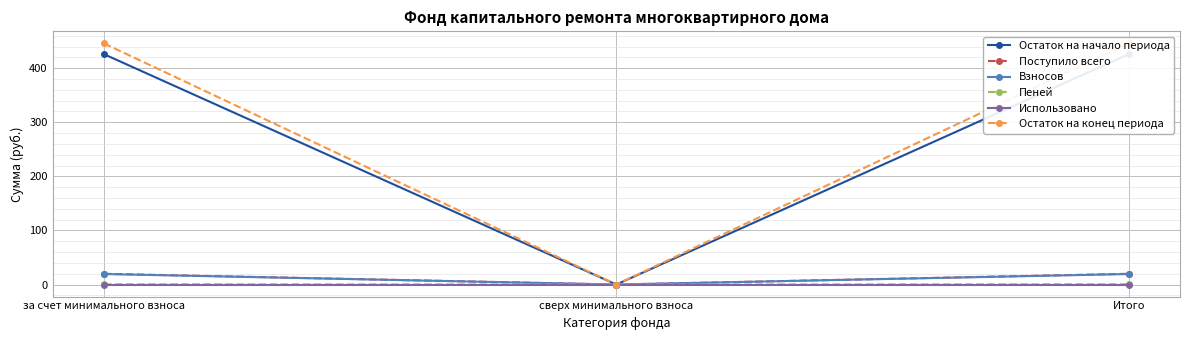

How many data points does each series have?

3